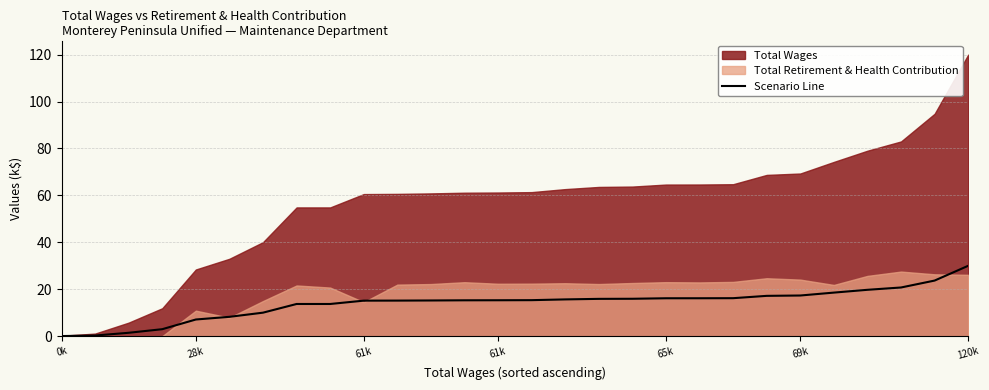

Is it true that the value at 25 is 20.7?

True